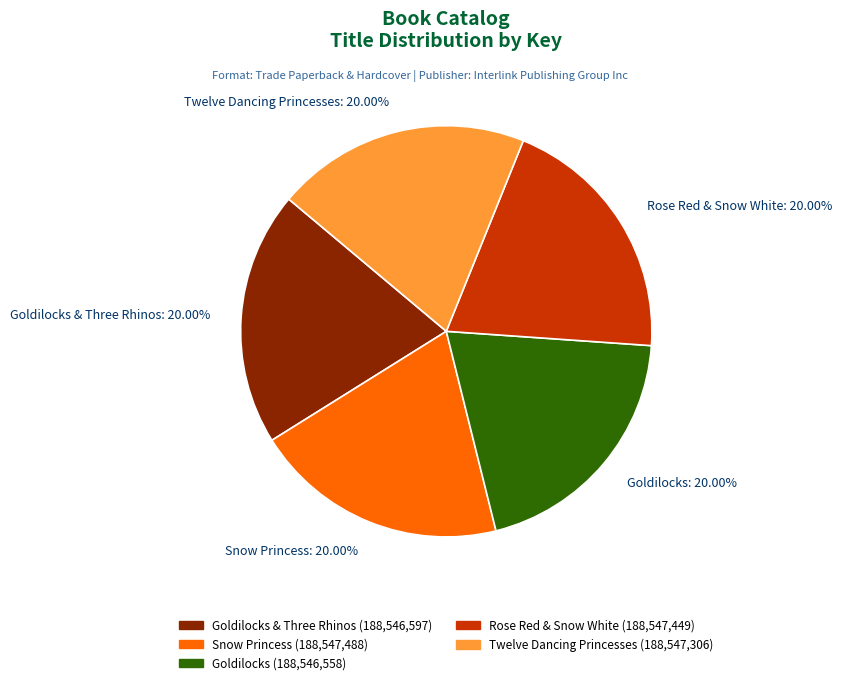

Combined, do Goldilocks & Three Rhinos and Rose Red & Snow White account for over 50%?

No